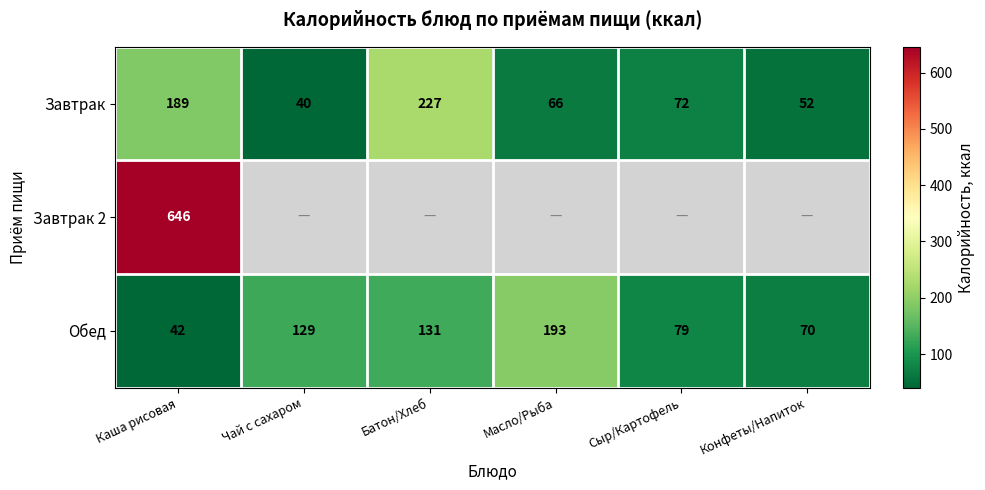

What is the sum of all Завтрак values?

646